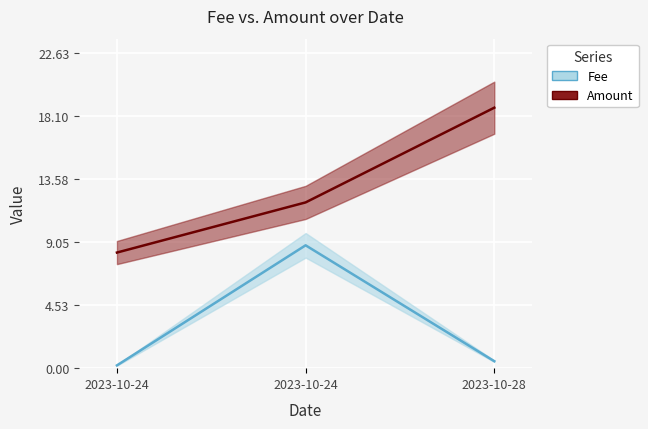

What is the difference between the maximum and second lowest values in the Amount series?

6.8